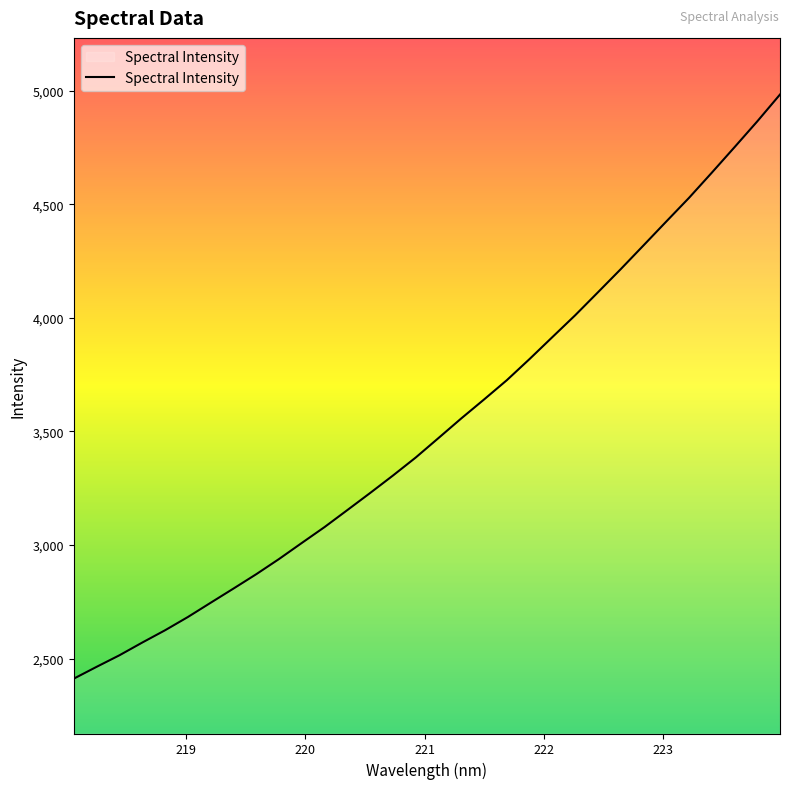

What is the minimum value shown in the chart?

2412.4